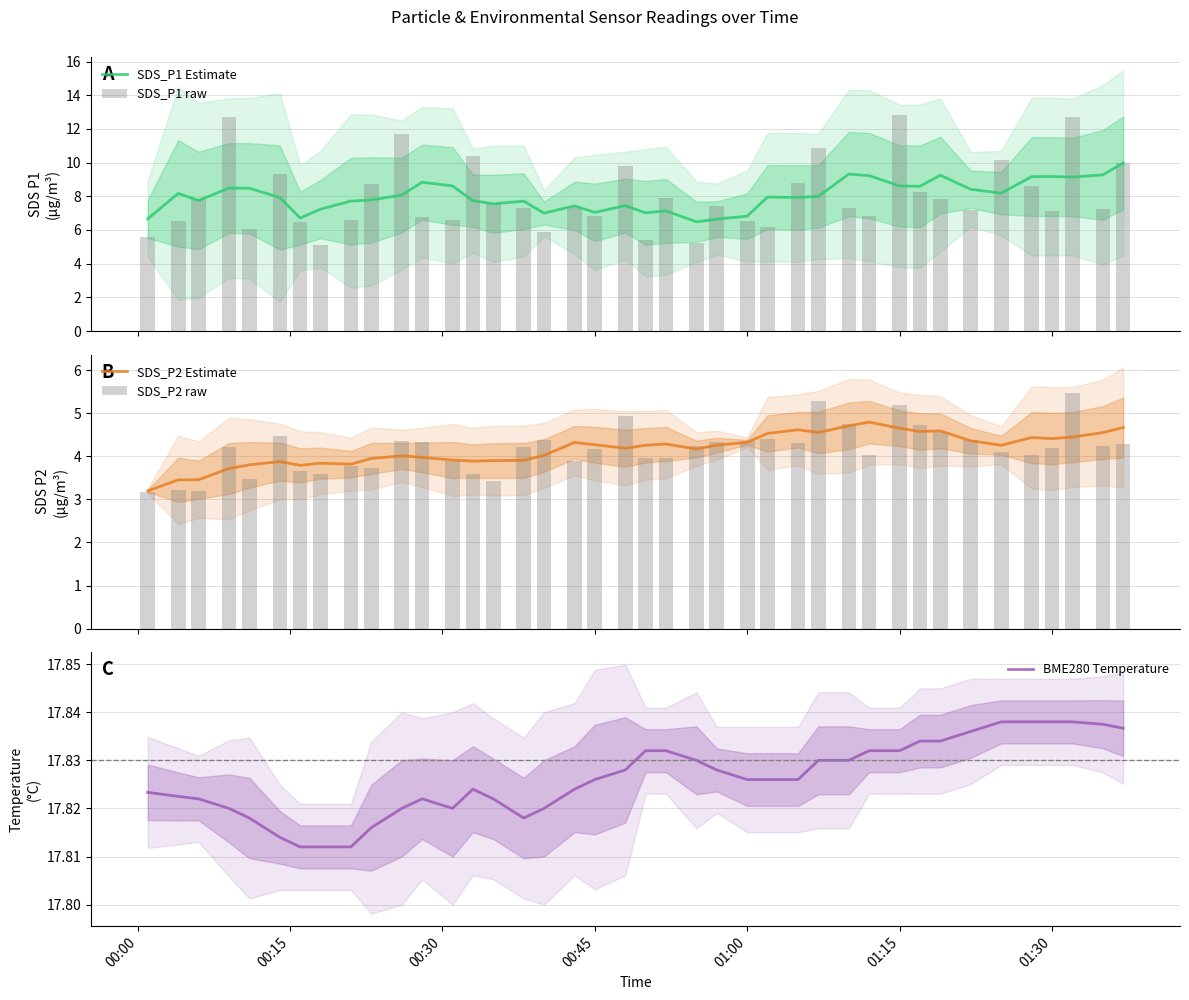

What is the maximum value for SDS_P1 Estimate?

10.0